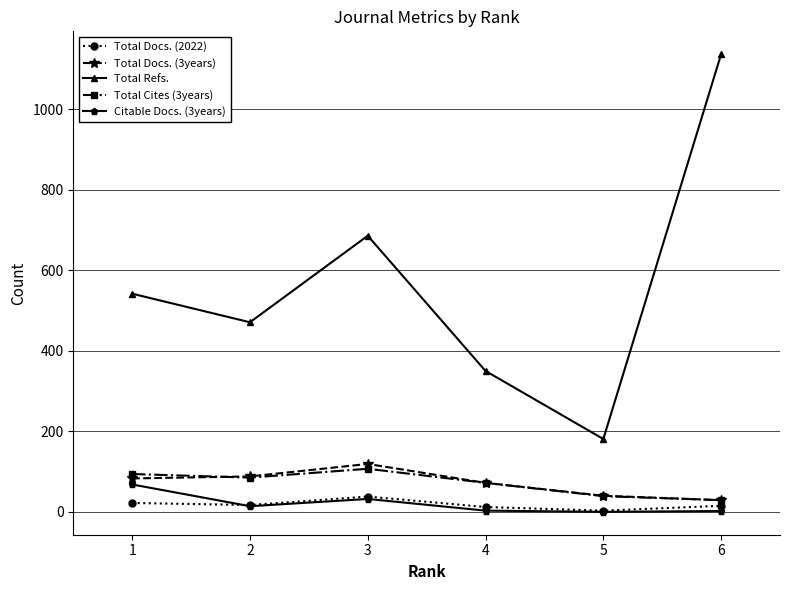

At which label does Total Cites (3years) reach its peak?

3